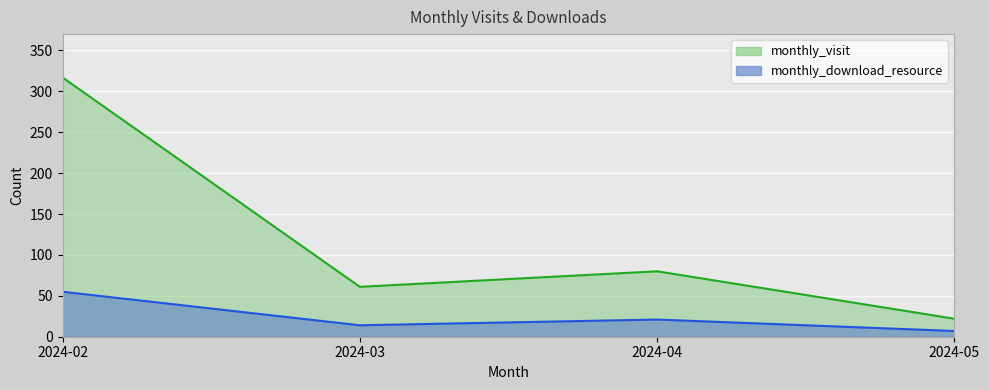

How many data points in monthly_download_resource are less than 21?

2